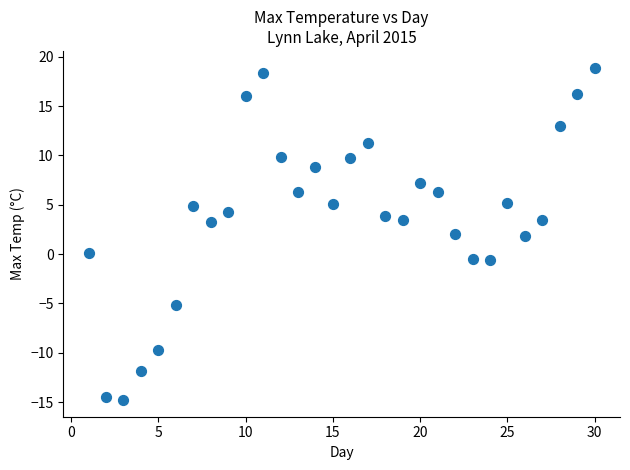

What is the range of X values (max minus min)?

29.0